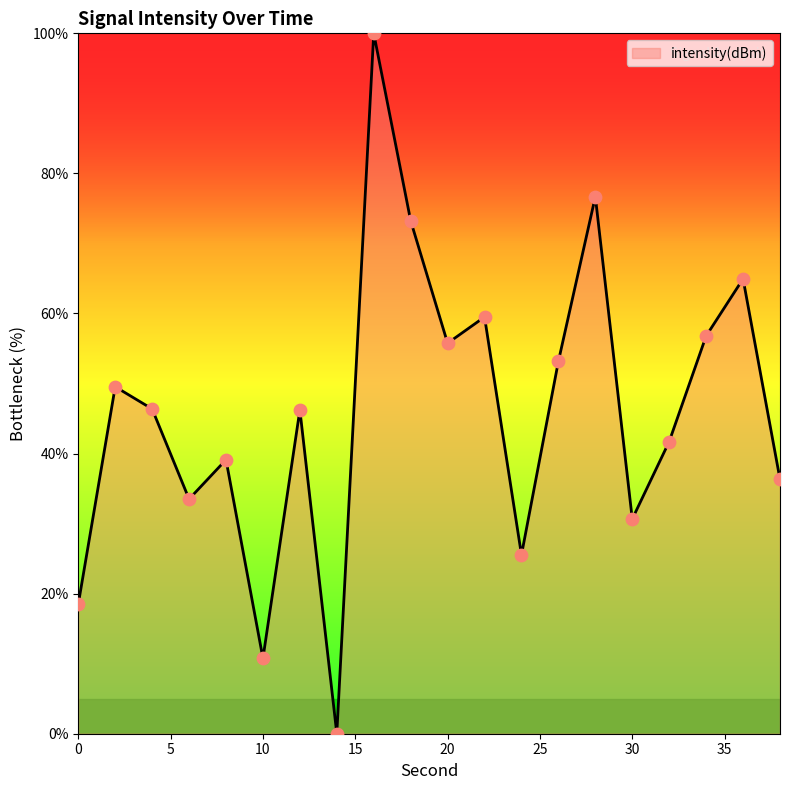

What is the difference between the maximum and minimum values?

100.0